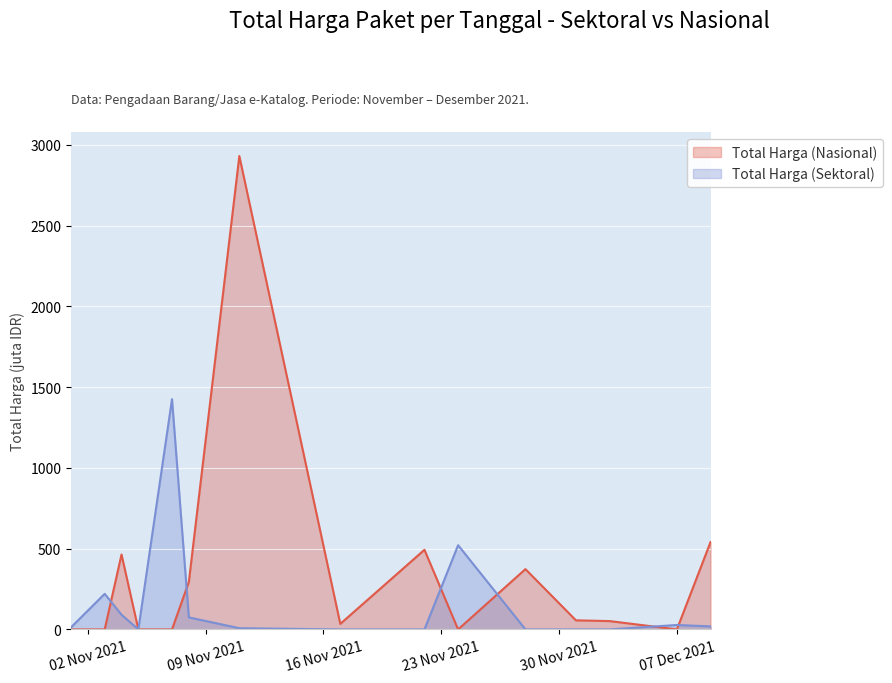

Rank the series by their average value, from lowest to highest.

Total Harga (Sektoral), Total Harga (Nasional)